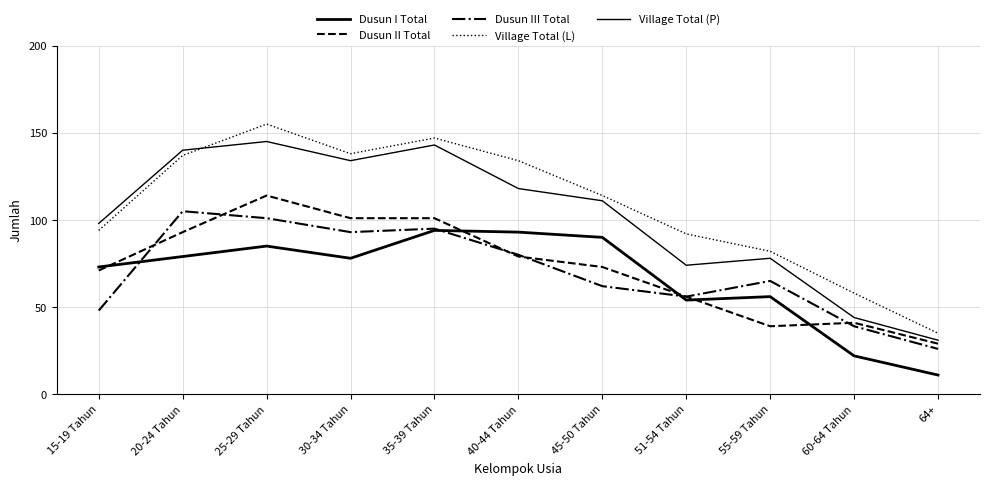

At which category is the sum across all series the highest?

25-29 Tahun